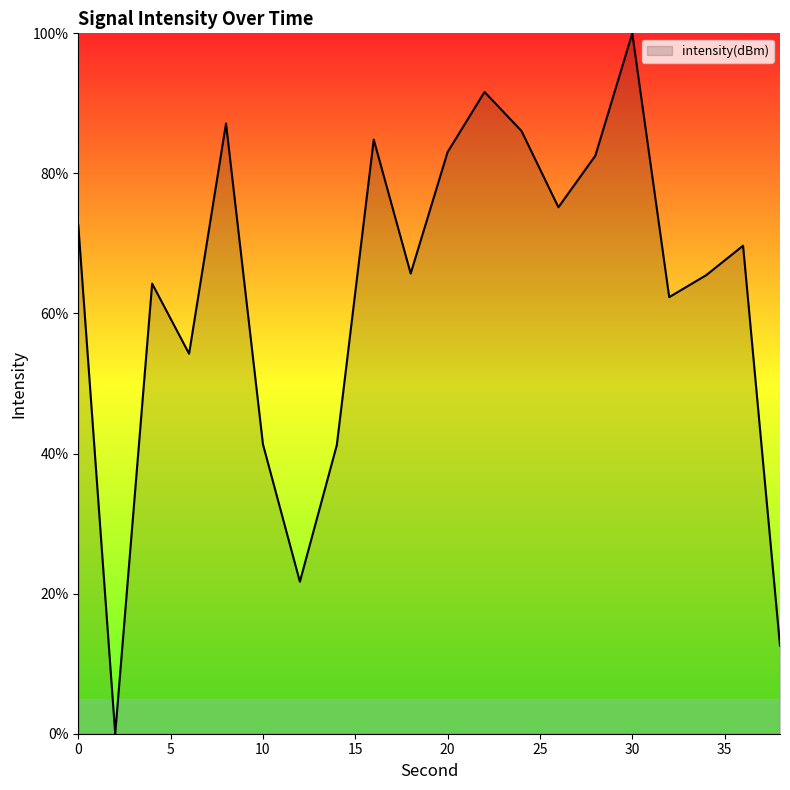

What is the greatest value displayed?

100.0